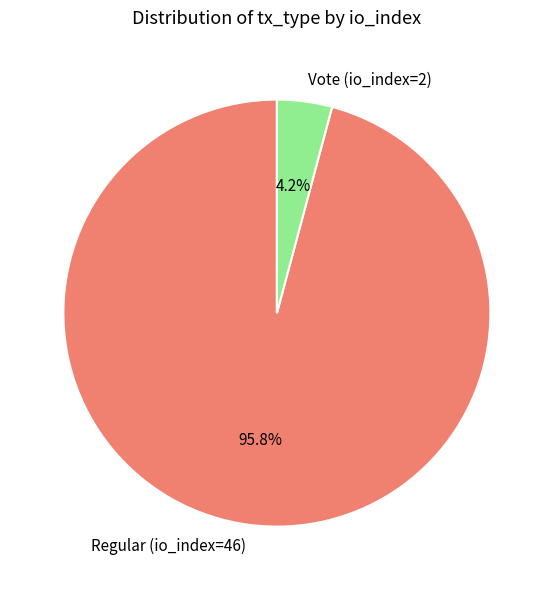

Does Regular (io_index=46) account for over 50% of the chart?

Yes